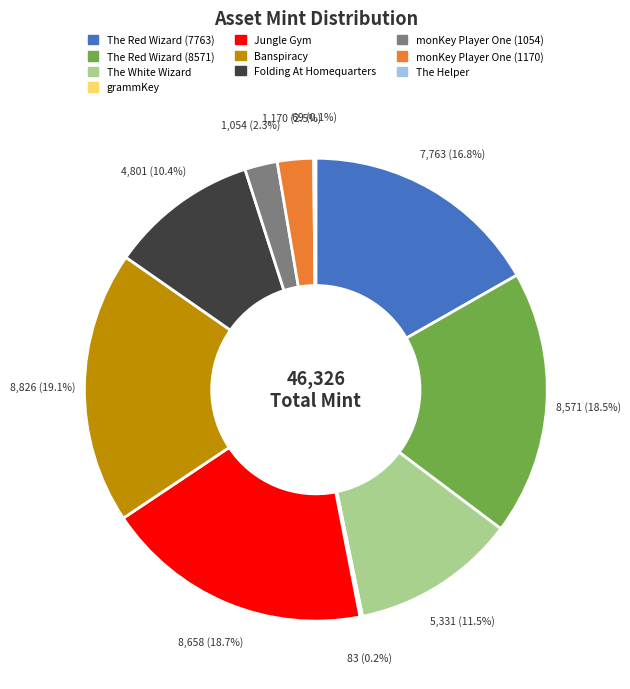

What is the total percentage of Banspiracy and The Red Wizard (8571)?

37.6%